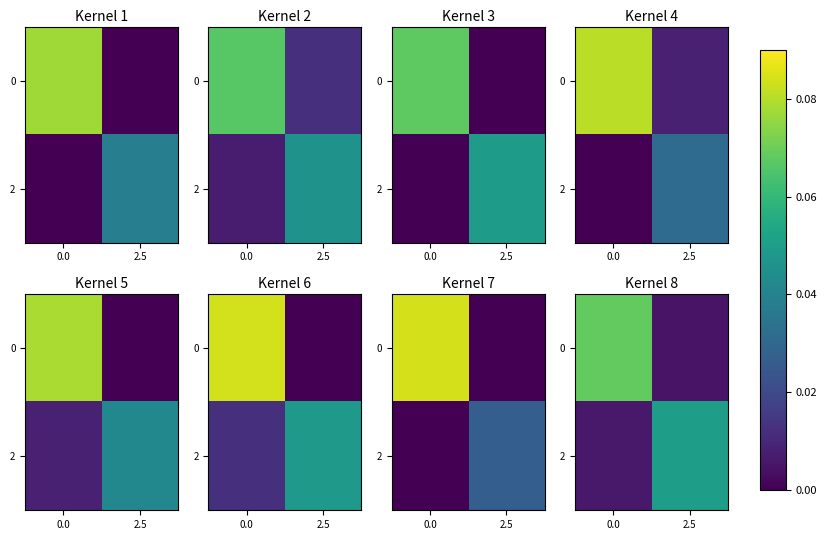

Which series has the largest range (max minus min)?

row_0